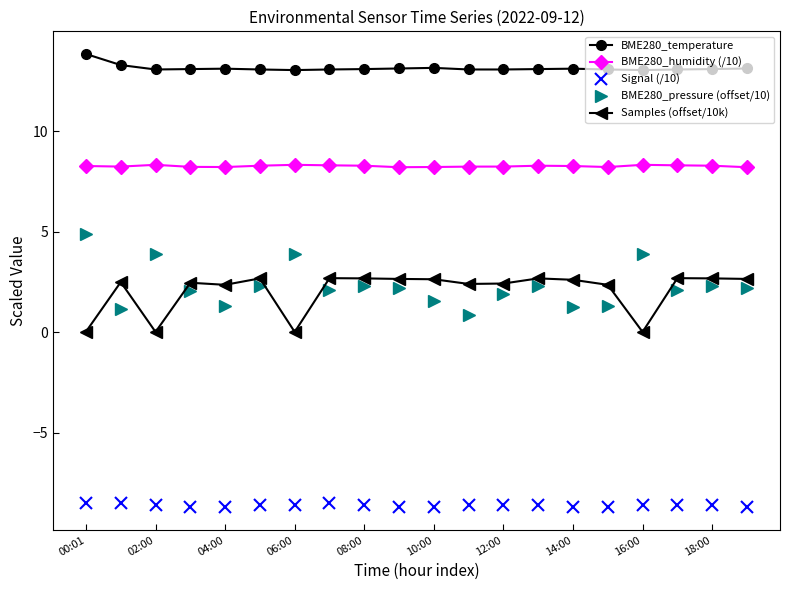

In Samples (offset/10k), how many points are lower than both neighbors (excluding endpoints)?

5